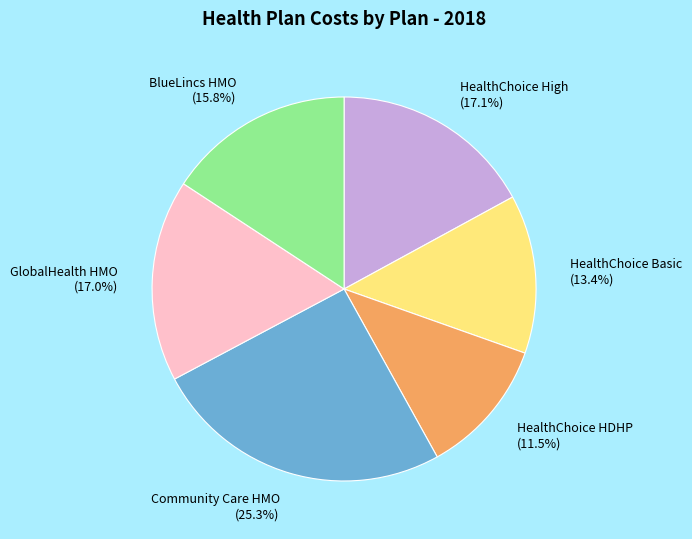

Is the sum of Community Care HMO and BlueLincs HMO greater than half?

No